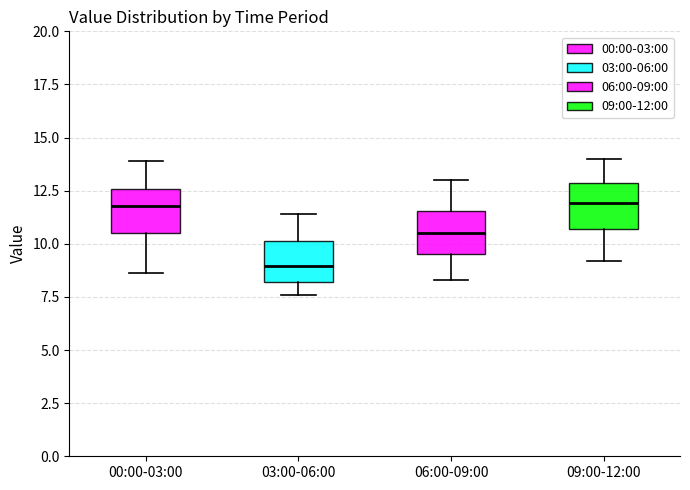

Which box's median line is the lowest?

03:00-06:00